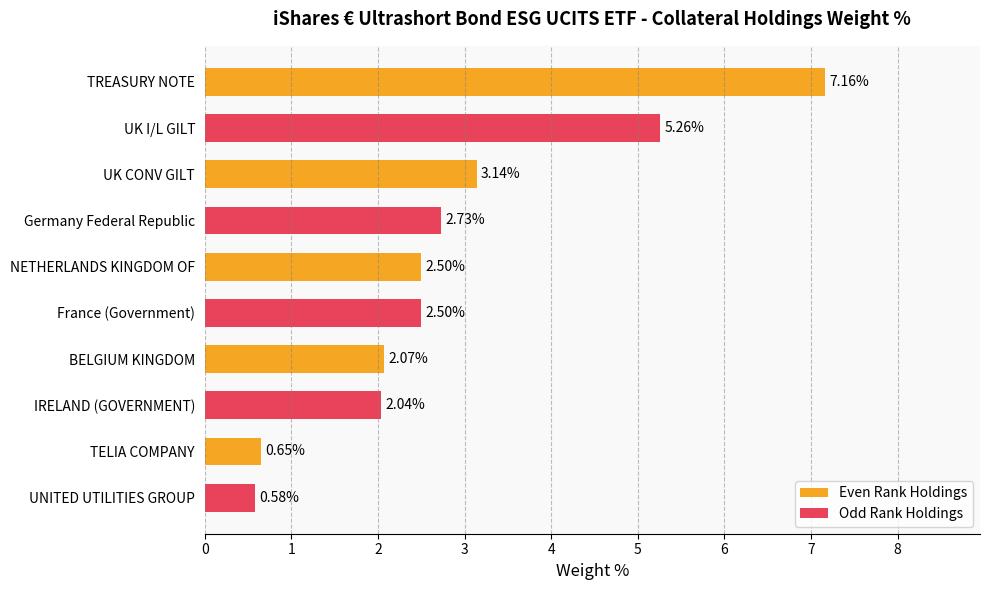

What is the label of the 6th bar from the bottom?

NETHERLANDS KINGDOM OF